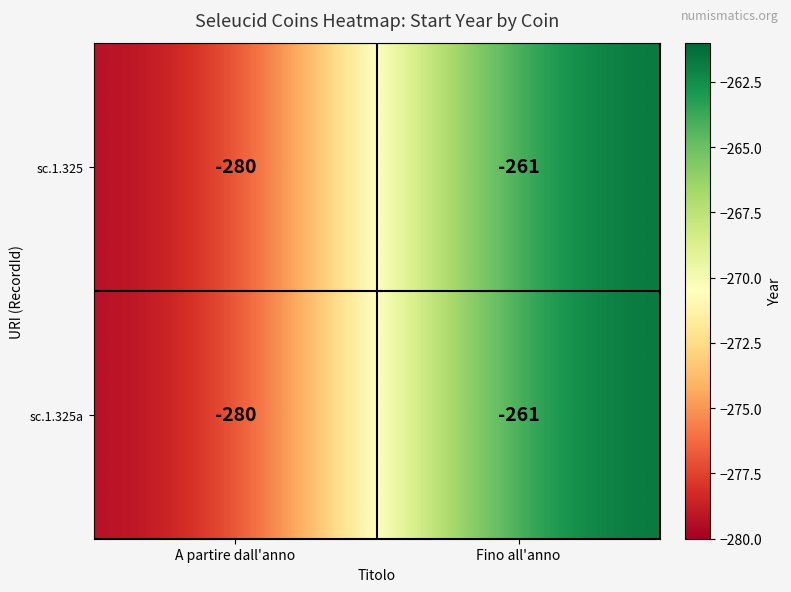

Reading left to right, transcribe all the data shown in this chart.

sc.1.325: -280	-261
sc.1.325a: -280	-261